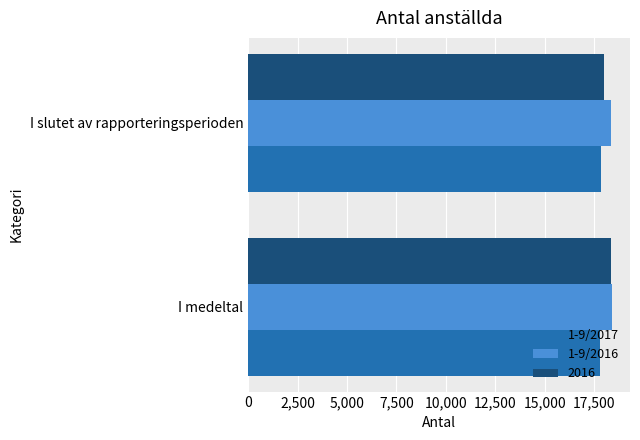

What is the total value across all series at I slutet av rapporteringsperioden?

54207